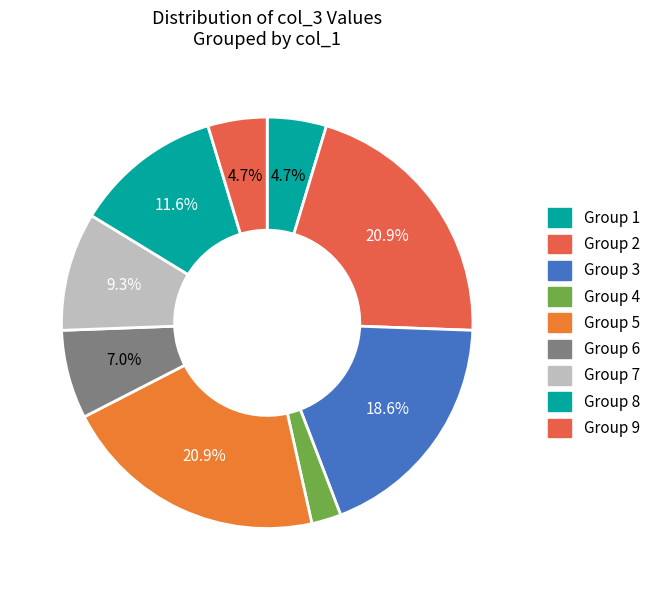

How many slices are in this pie chart?

9